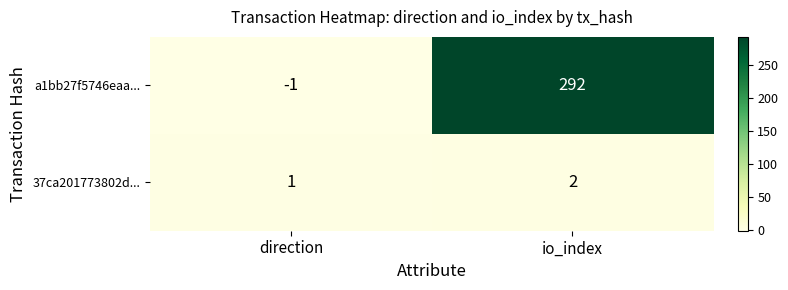

List the series in order of their overall mean, lowest first.

37ca201773802d..., a1bb27f5746eaa...